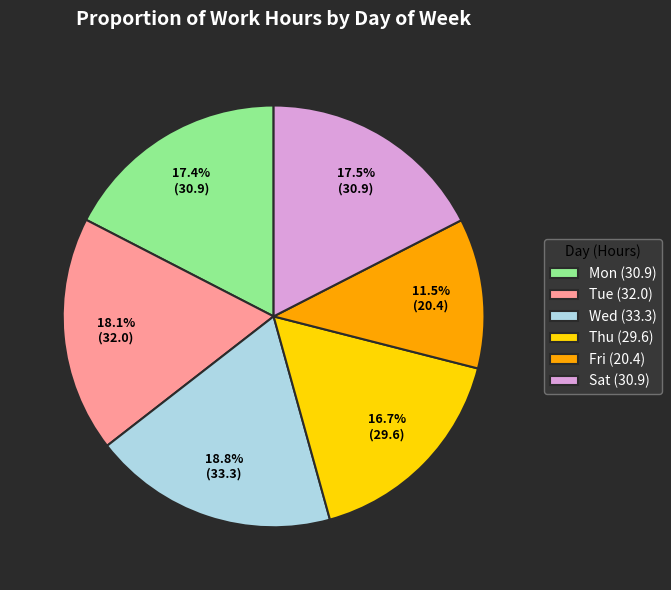

What is the smallest slice in the pie chart?

Fri (20.4)